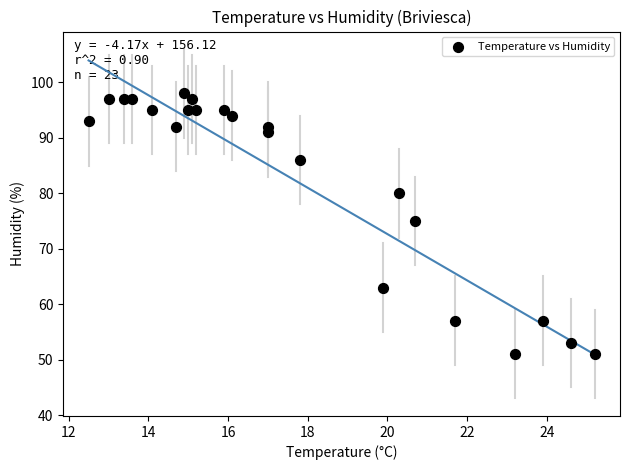

What is the range of Y values (max minus min)?

47